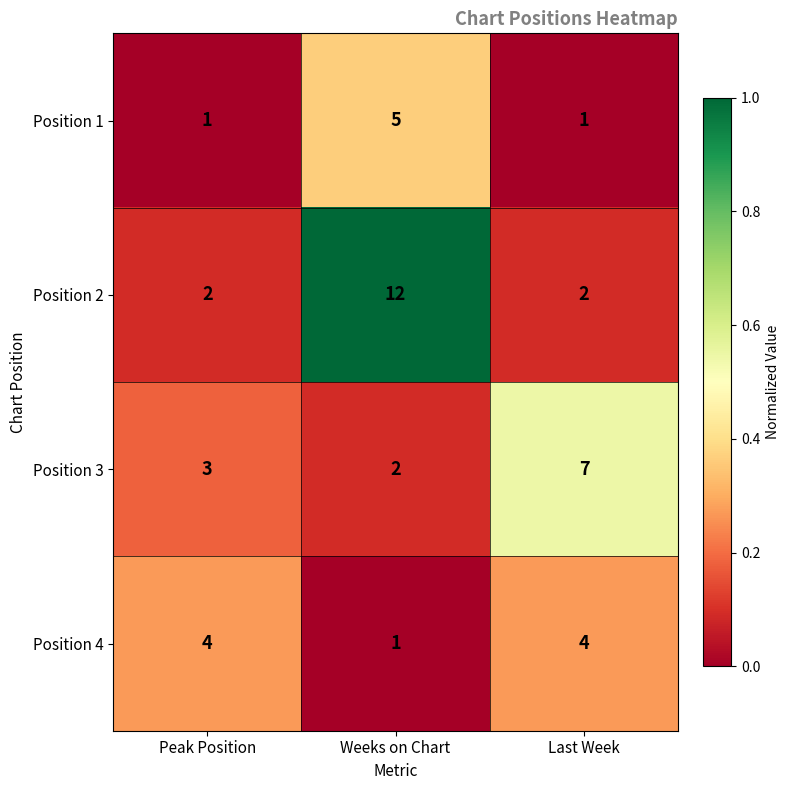

How many Position 3 values are between 2 and 7?

3